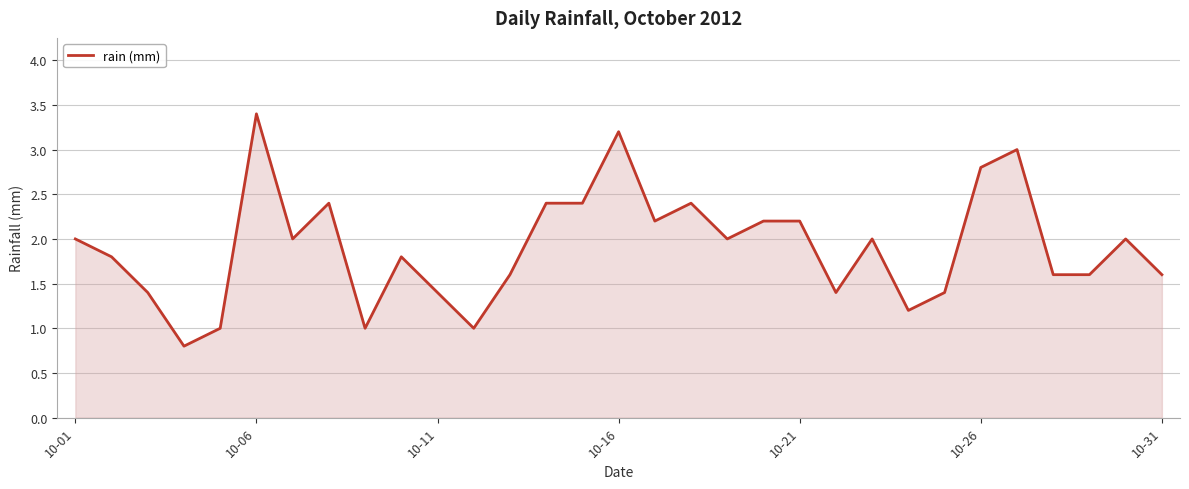

Does the chart have visible grid lines?

Yes